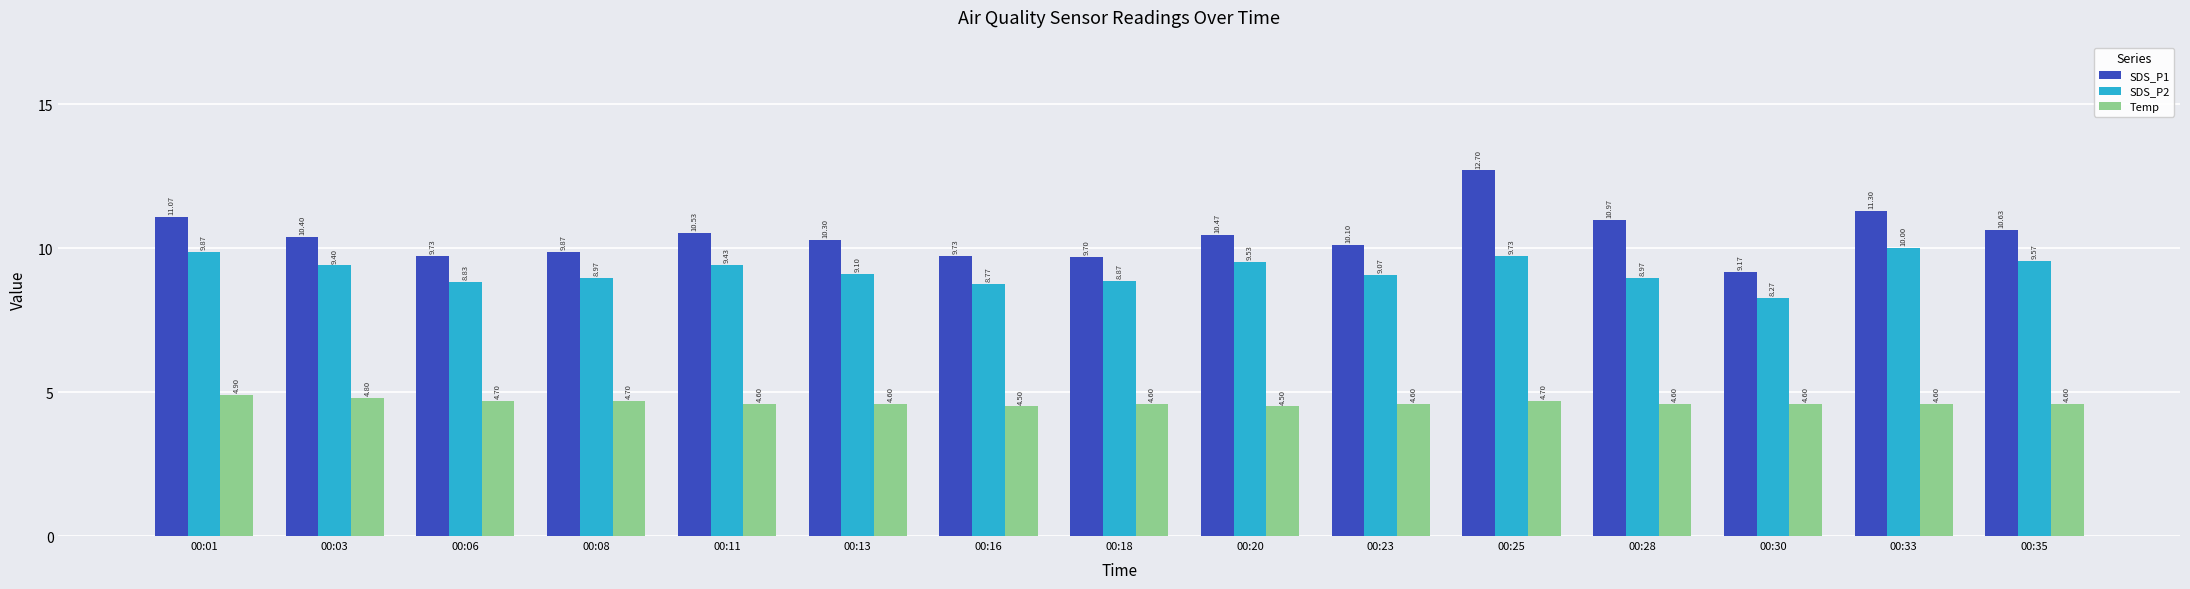

What are all the series names shown in the legend?

SDS_P1, SDS_P2, Temp